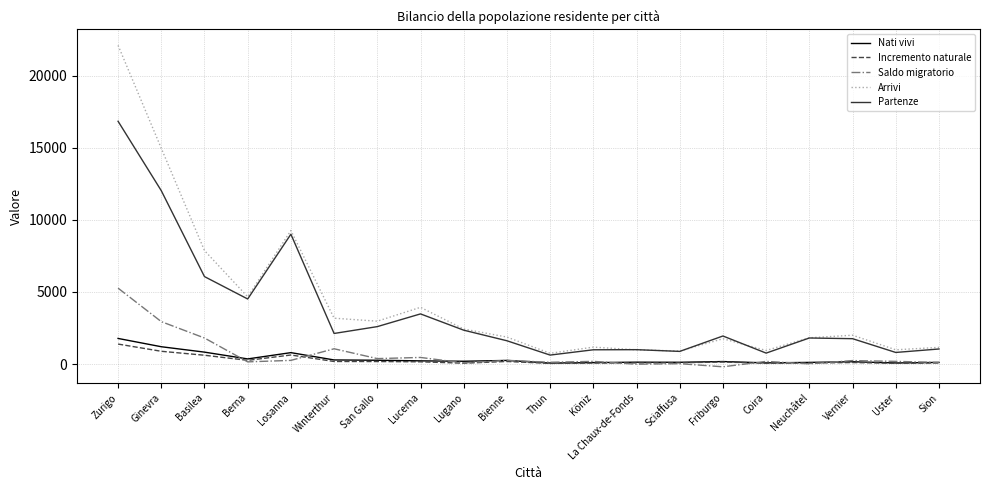

Between Bienne and Thun, which series saw the biggest shift?

Arrivi